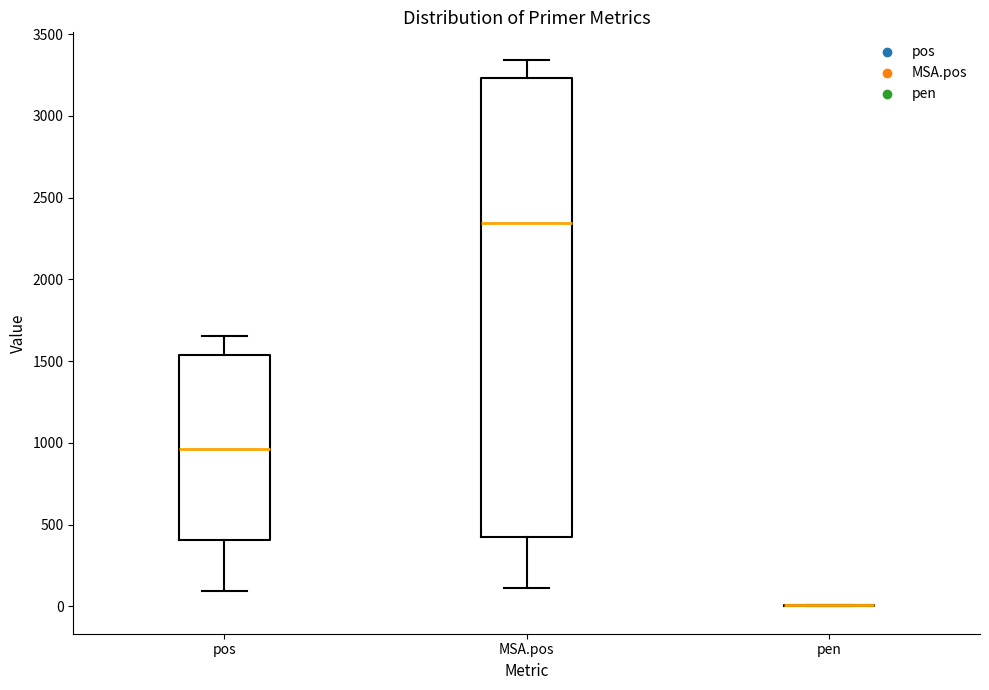

Reading left to right, read every box against the y-axis: the position of its median line, the range the box covers, and the ends of its whiskers. The values are not printed on the chart, so give them approximately, as read against the axis.

pos: median 950, box 400 to 1550, whiskers 100 to 1650
MSA.pos: median 2350, box 450 to 3250, whiskers 100 to 3350
pen: box collapsed to a line at 0, whiskers 0 to 0